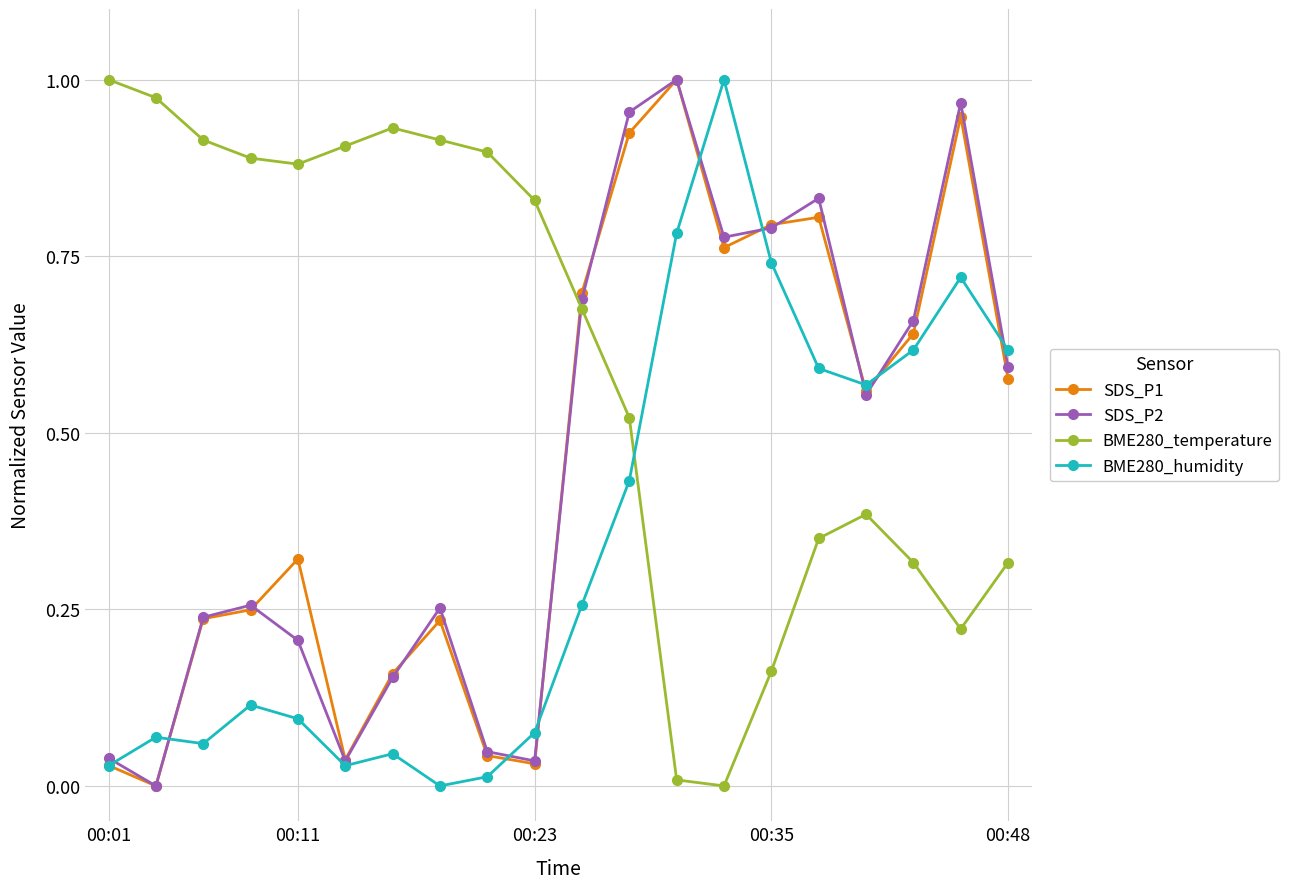

Which series has the largest total across all categories?

BME280_temperature